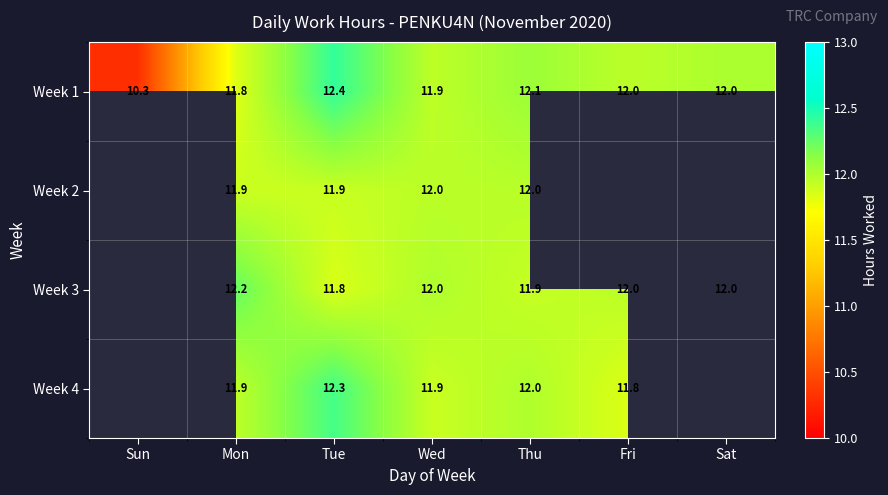

Which series changed the most between Wed and Thu?

Week 1